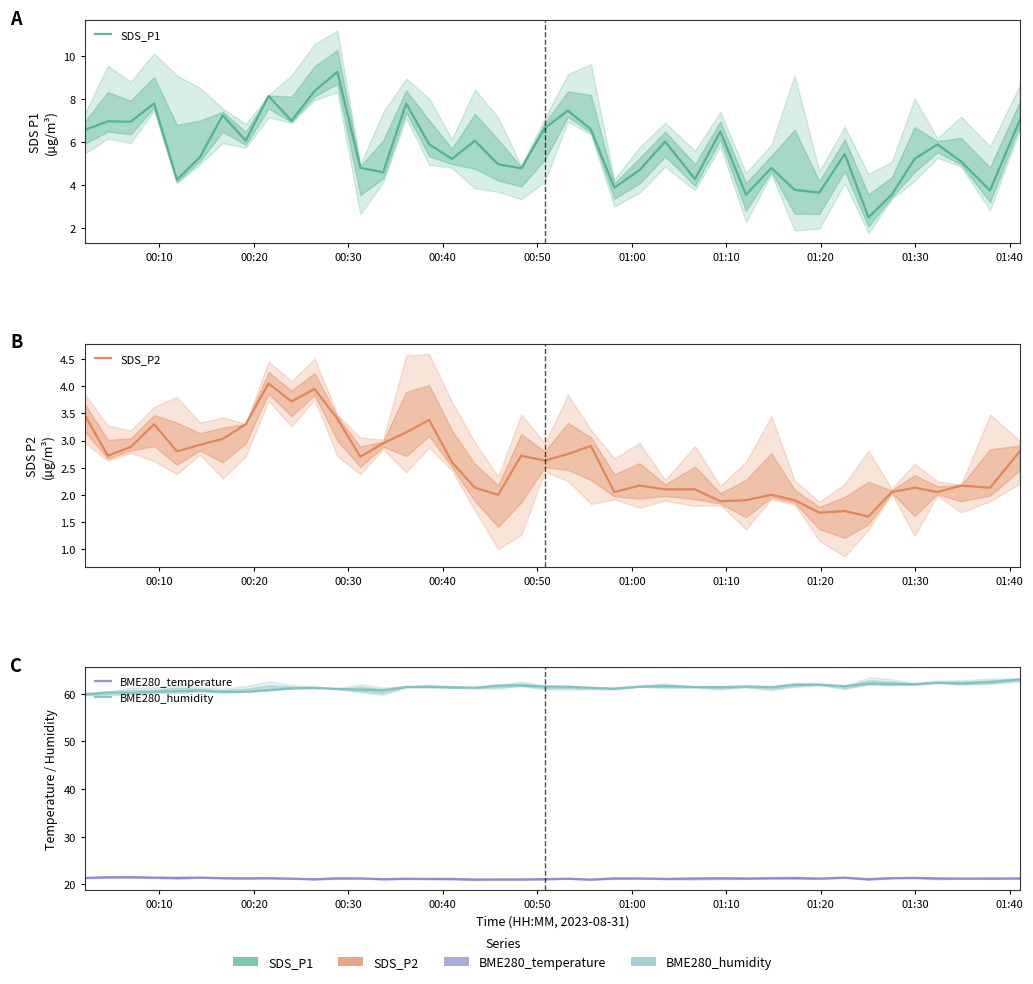

Is this an area chart (filled region under the line)?

No